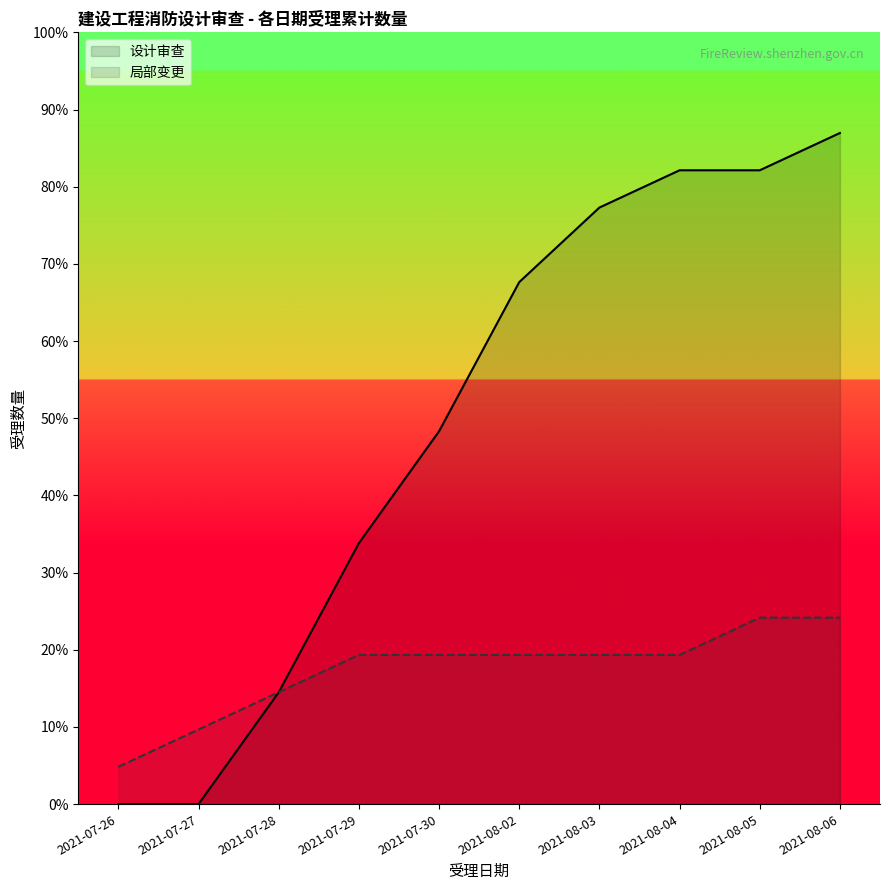

At how many categories does at least one series exceed 2?

8